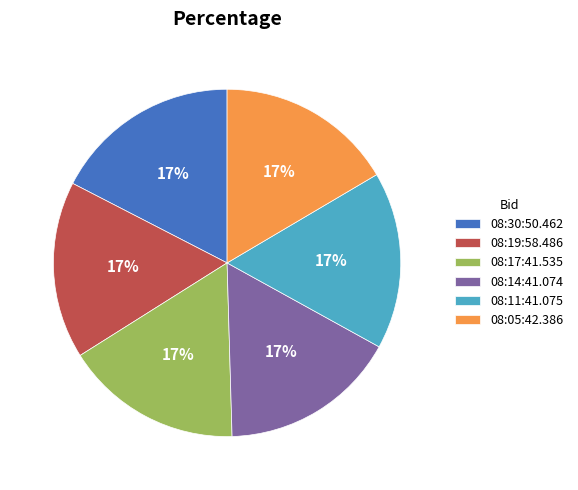

To the nearest percent, what is the average slice percentage?

17%